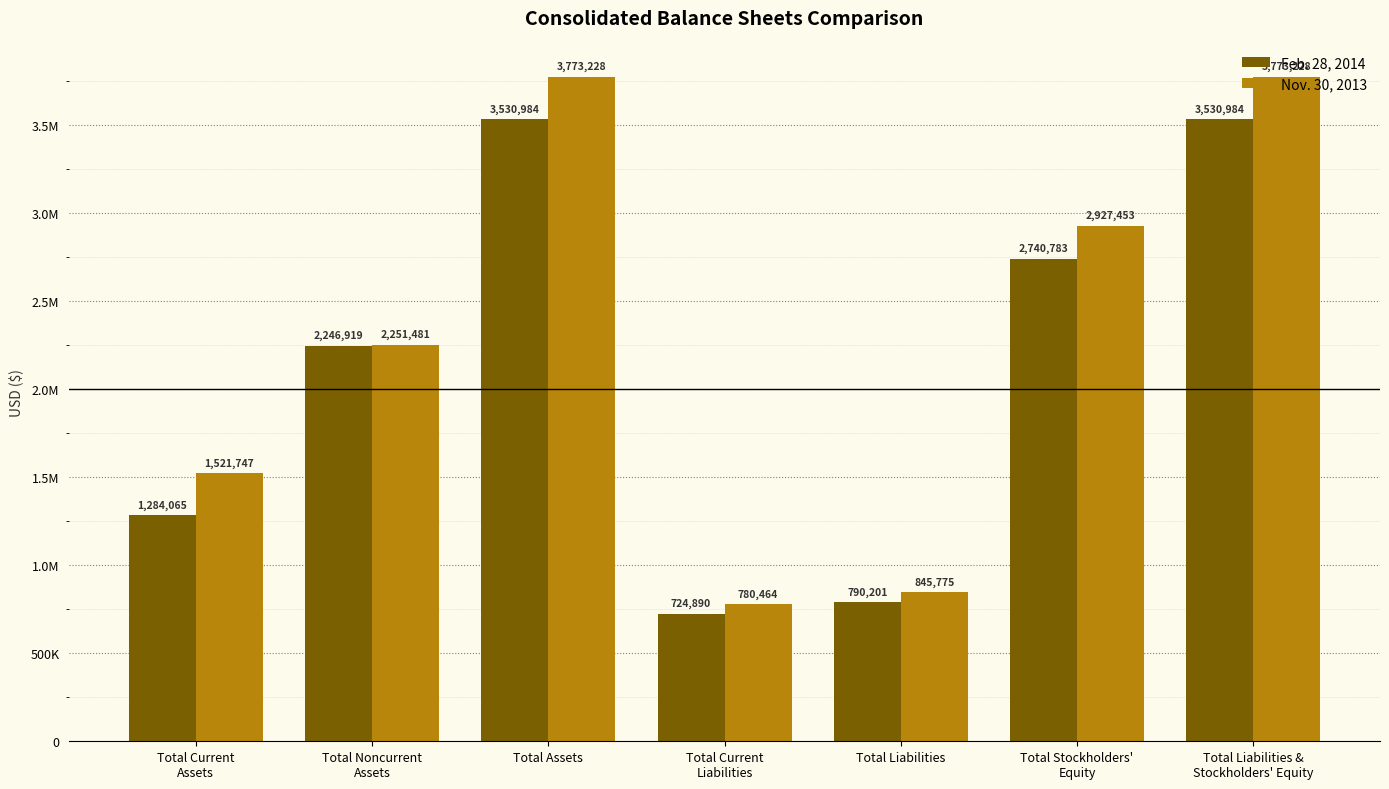

Reading left to right, transcribe all the data shown in this chart.

Feb. 28, 2014: Total Current
Assets=1284065	Total Noncurrent
Assets=2246919	Total Assets=3530984	Total Current
Liabilities=724890	Total Liabilities=790201	Total Stockholders'
Equity=2740783	Total Liabilities &
Stockholders' Equity=3530984
Nov. 30, 2013: Total Current
Assets=1521747	Total Noncurrent
Assets=2251481	Total Assets=3773228	Total Current
Liabilities=780464	Total Liabilities=845775	Total Stockholders'
Equity=2927453	Total Liabilities &
Stockholders' Equity=3773228